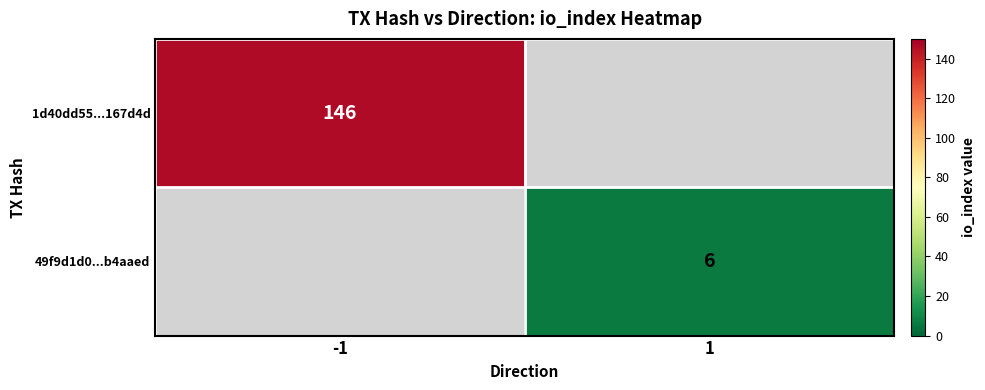

The value of 49f9d1d0...b4aaed at 1 is 6. True or false?

True